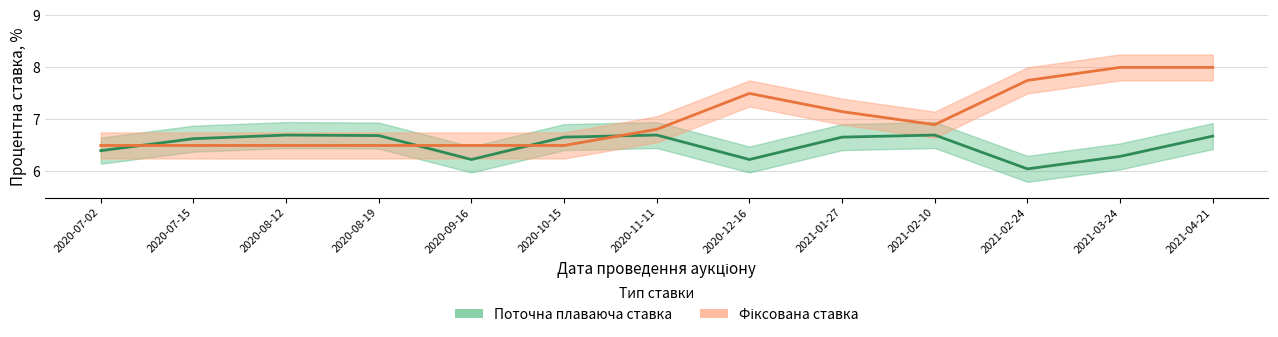

How many interior local peaks does the Фіксована ставка series have?

1